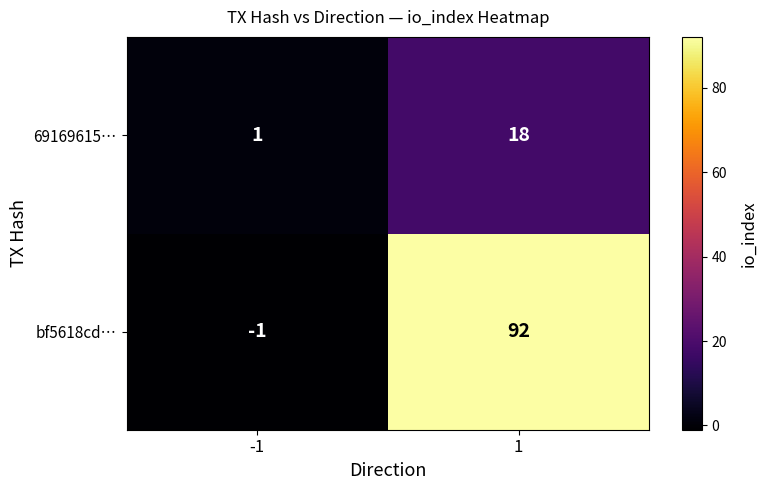

Which category has the highest value across all series?

1